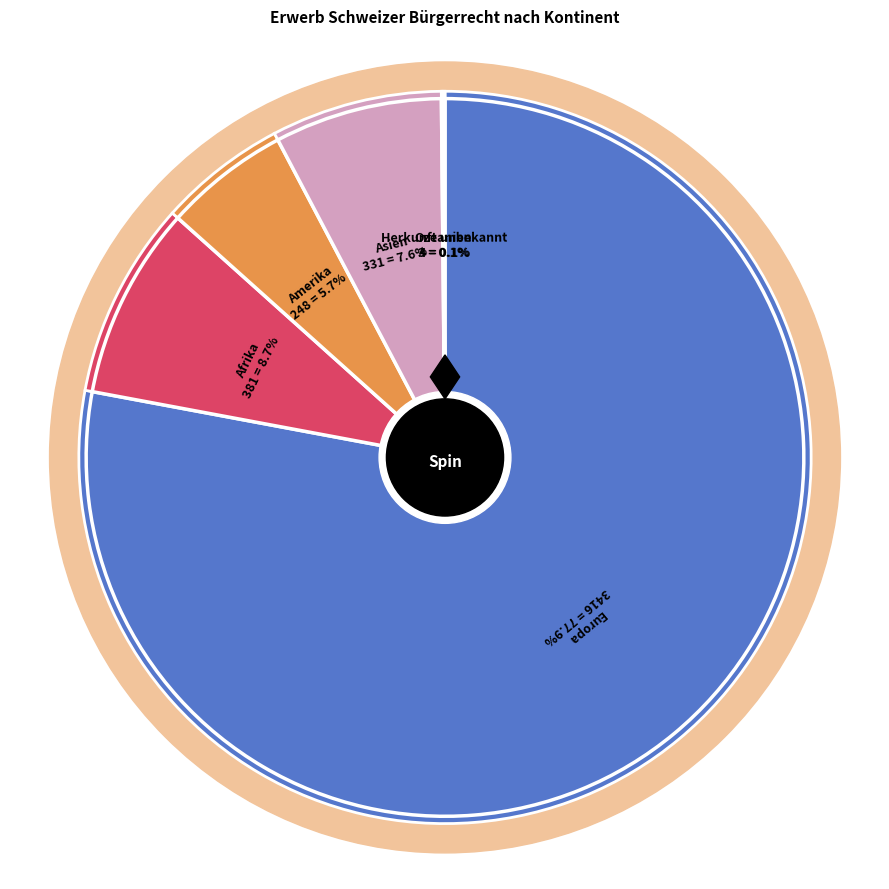

Is the sum of Amerika and Ozeanien greater than half?

No